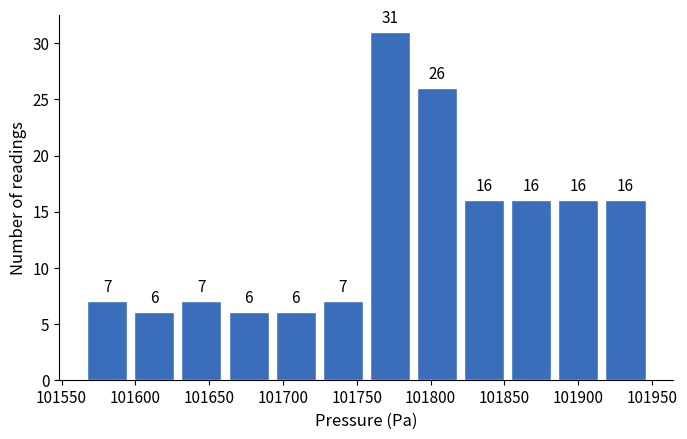

Reading left to right, transcribe this chart: for each bar, give the range it covers on the x-axis and its height. The bar edges are not printed on the chart, so give them approximately, as read against the axis.

101565 to 101595: 7
101595 to 101630: 6
101630 to 101660: 7
101660 to 101695: 6
101695 to 101725: 6
101725 to 101755: 7
101755 to 101790: 31
101790 to 101820: 26
101820 to 101850: 16
101850 to 101885: 16
101885 to 101915: 16
101915 to 101950: 16